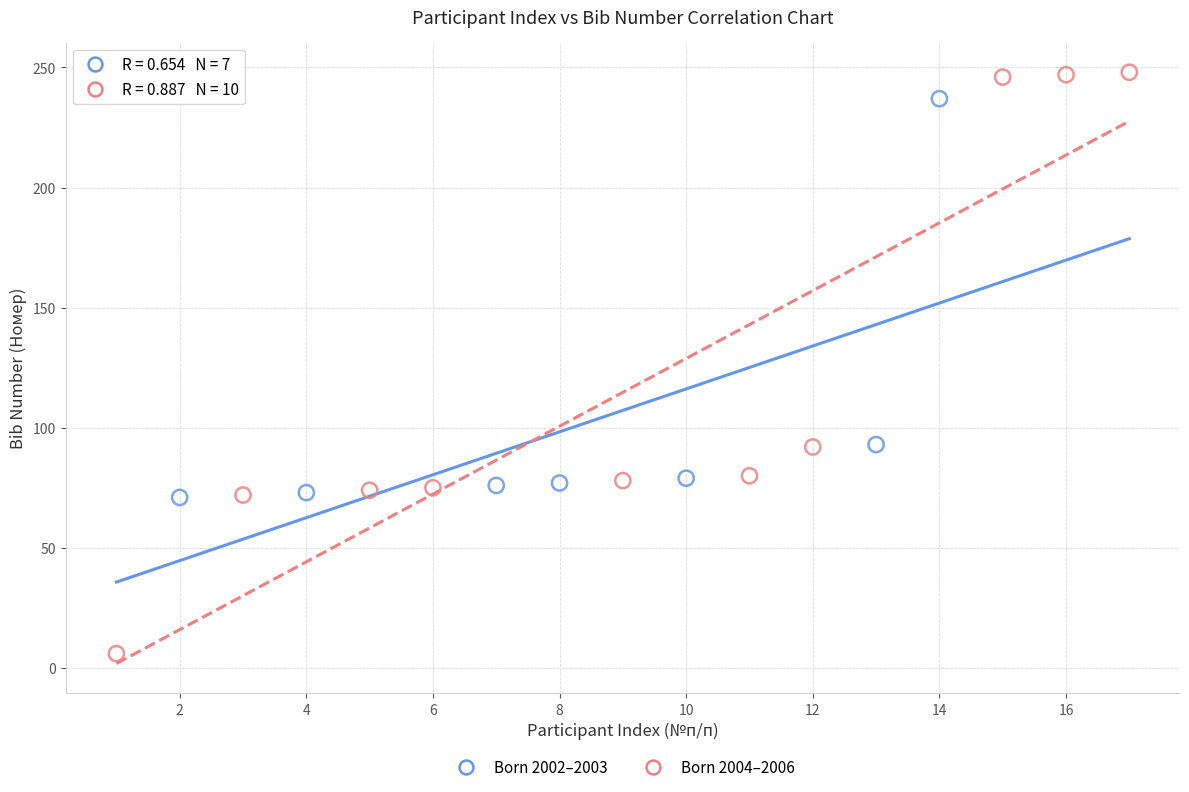

Which series has the widest spread of Y values?

Born 2004–2006